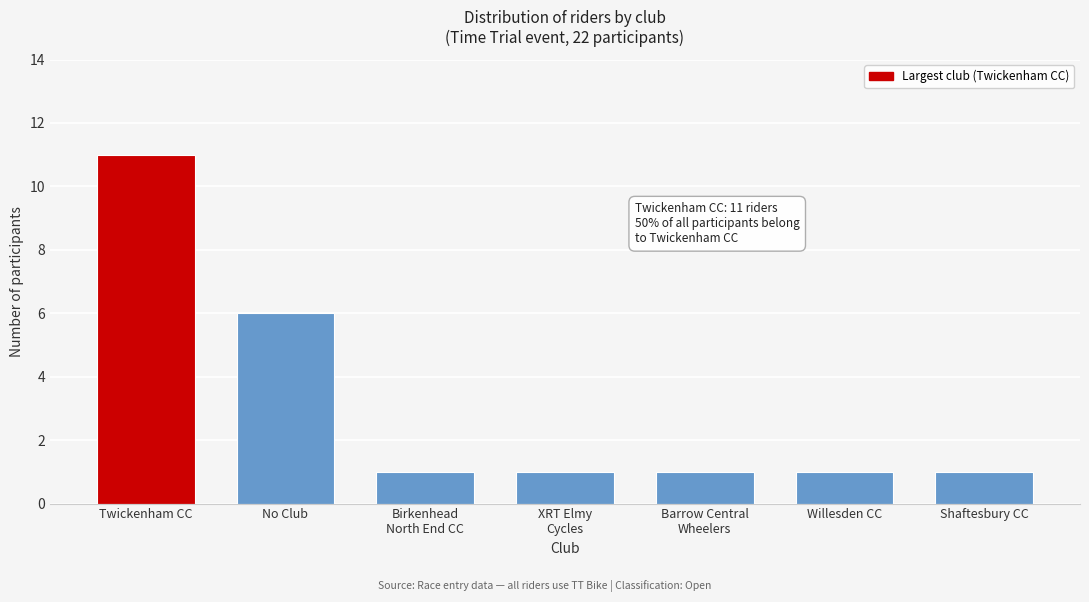

Reading right to left, what are all the values shown in this chart?

1	1	1	1	1	6	11